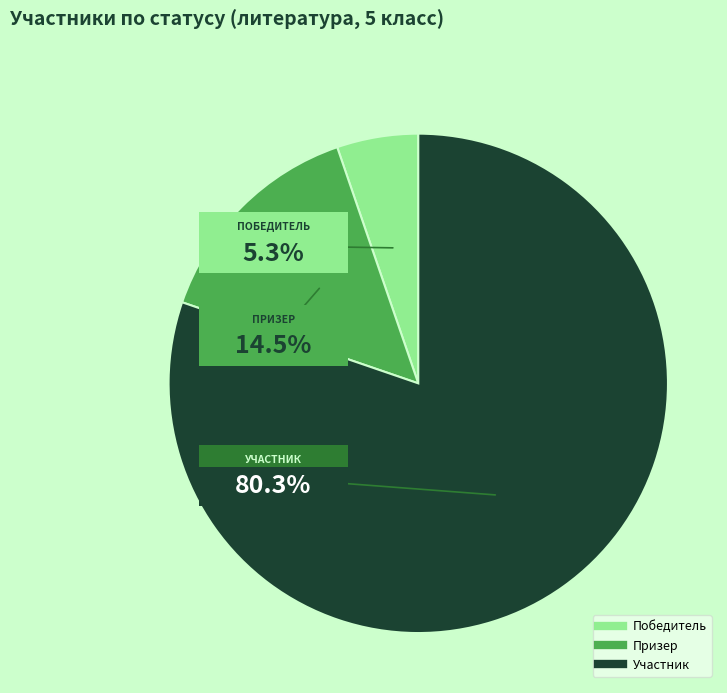

What is the total percentage of Победитель and Участник?

85.5%